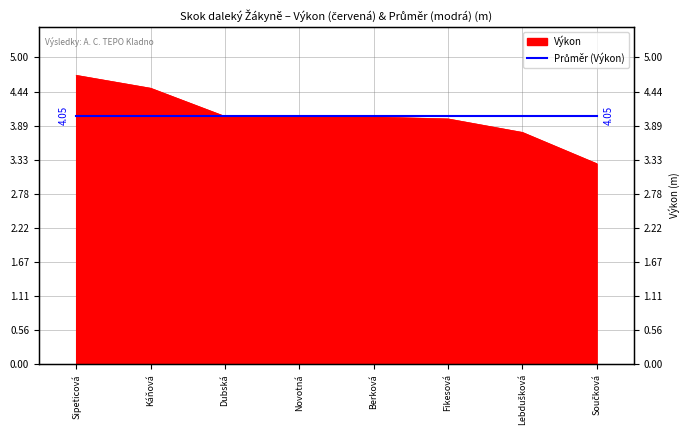

Which label corresponds to the largest value in the chart?

Sipeticová